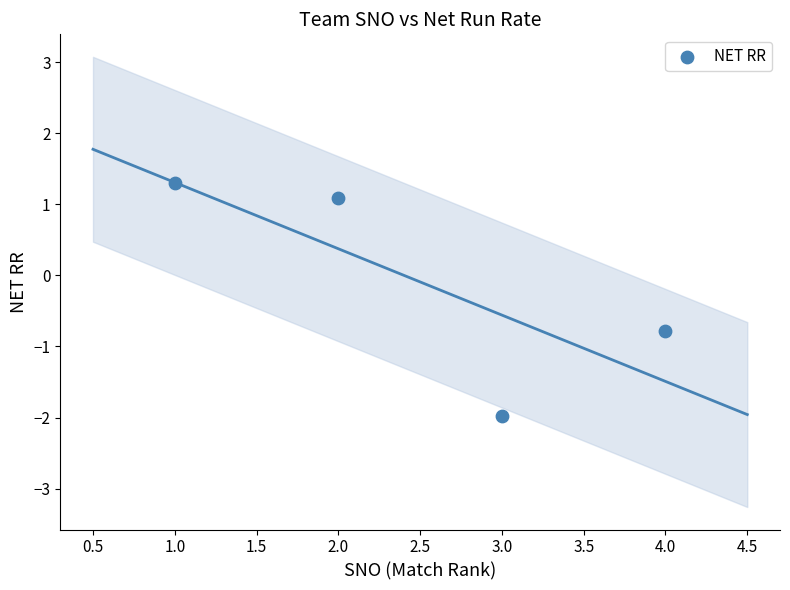

What is the range of Y values (max minus min)?

3.3